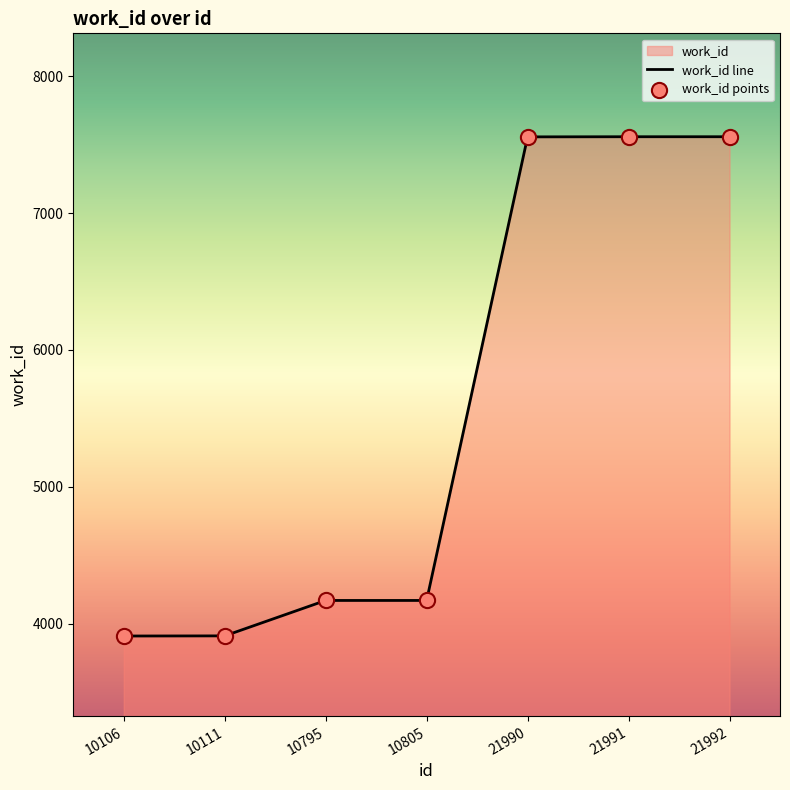

What is the change in value from 10111 to 21992?

+3649